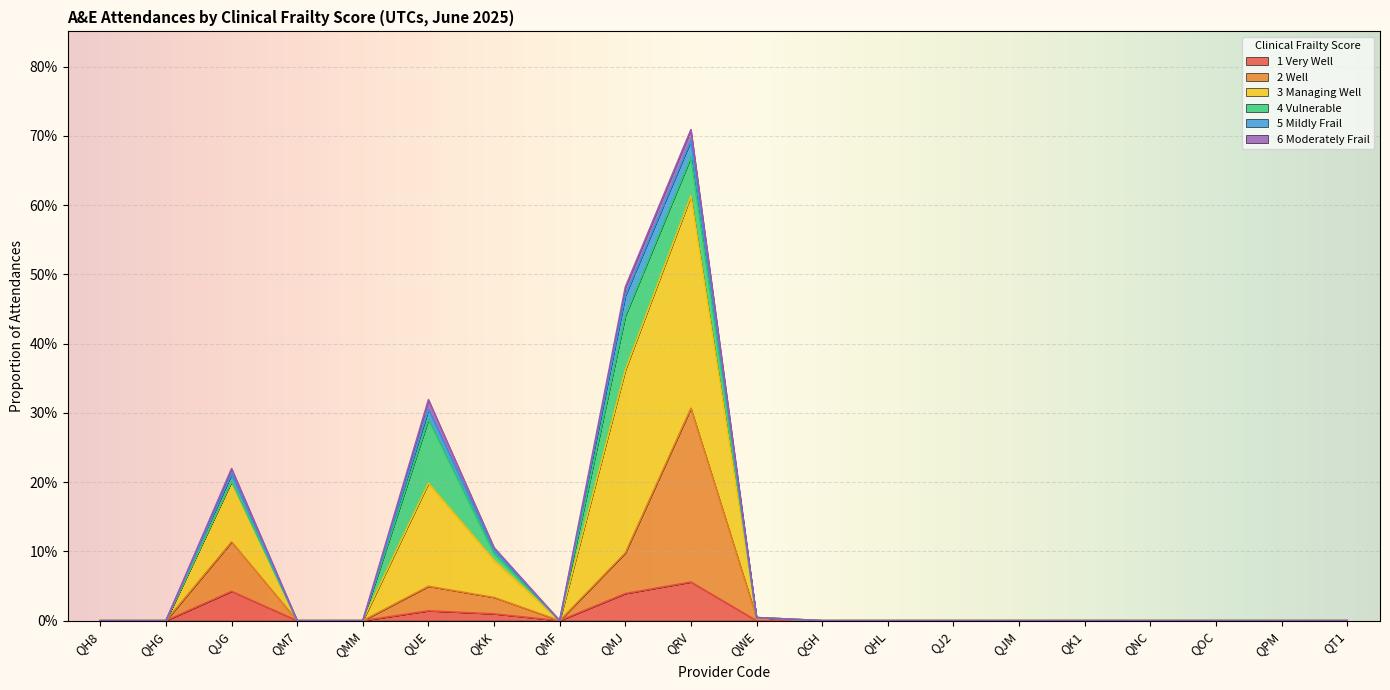

What are all the series names shown in the legend?

1 Very Well, 2 Well, 3 Managing Well, 4 Vulnerable, 5 Mildly Frail, 6 Moderately Frail